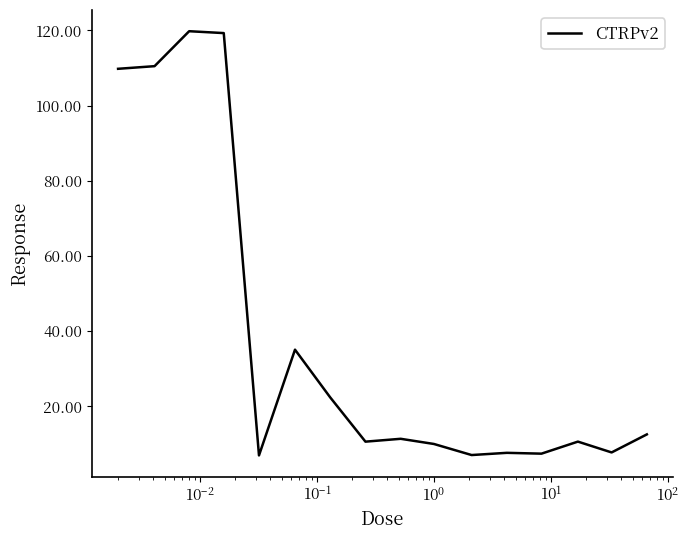

What is the difference between the maximum and minimum values?

112.8